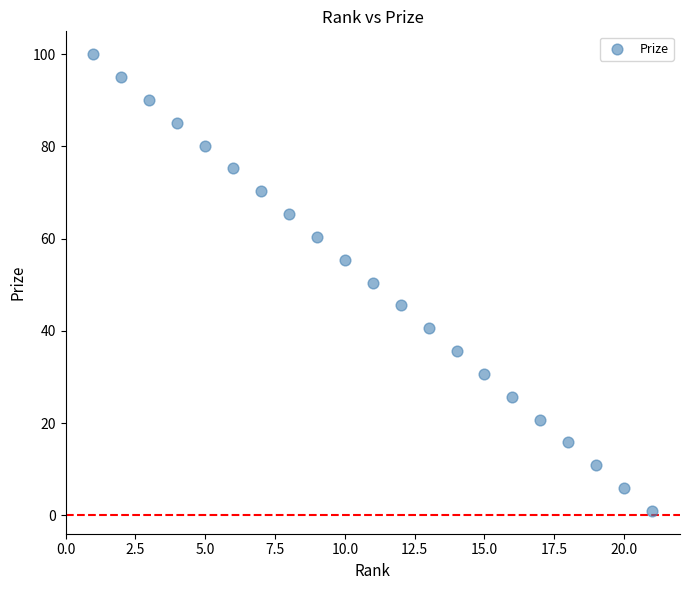

What is the range of X values (max minus min)?

20.0